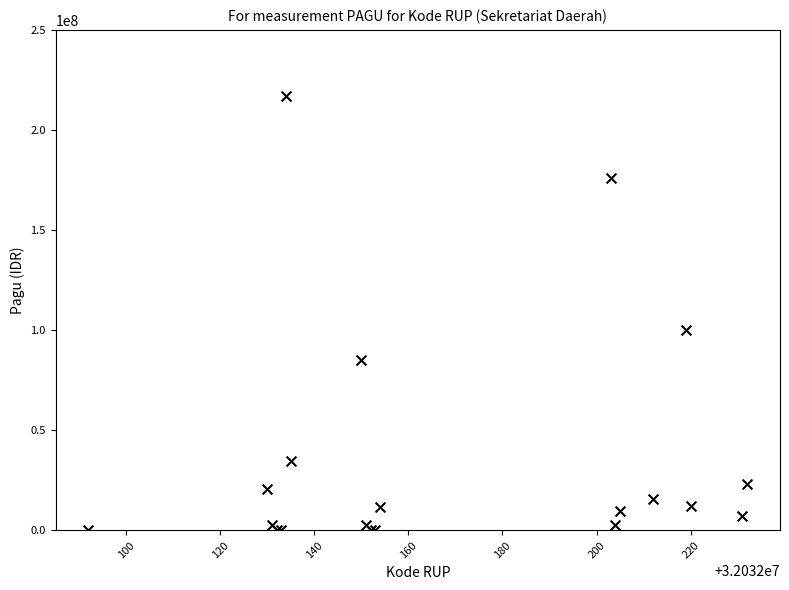

What Y value in the scatter plot is closest to 108800000?

99958000